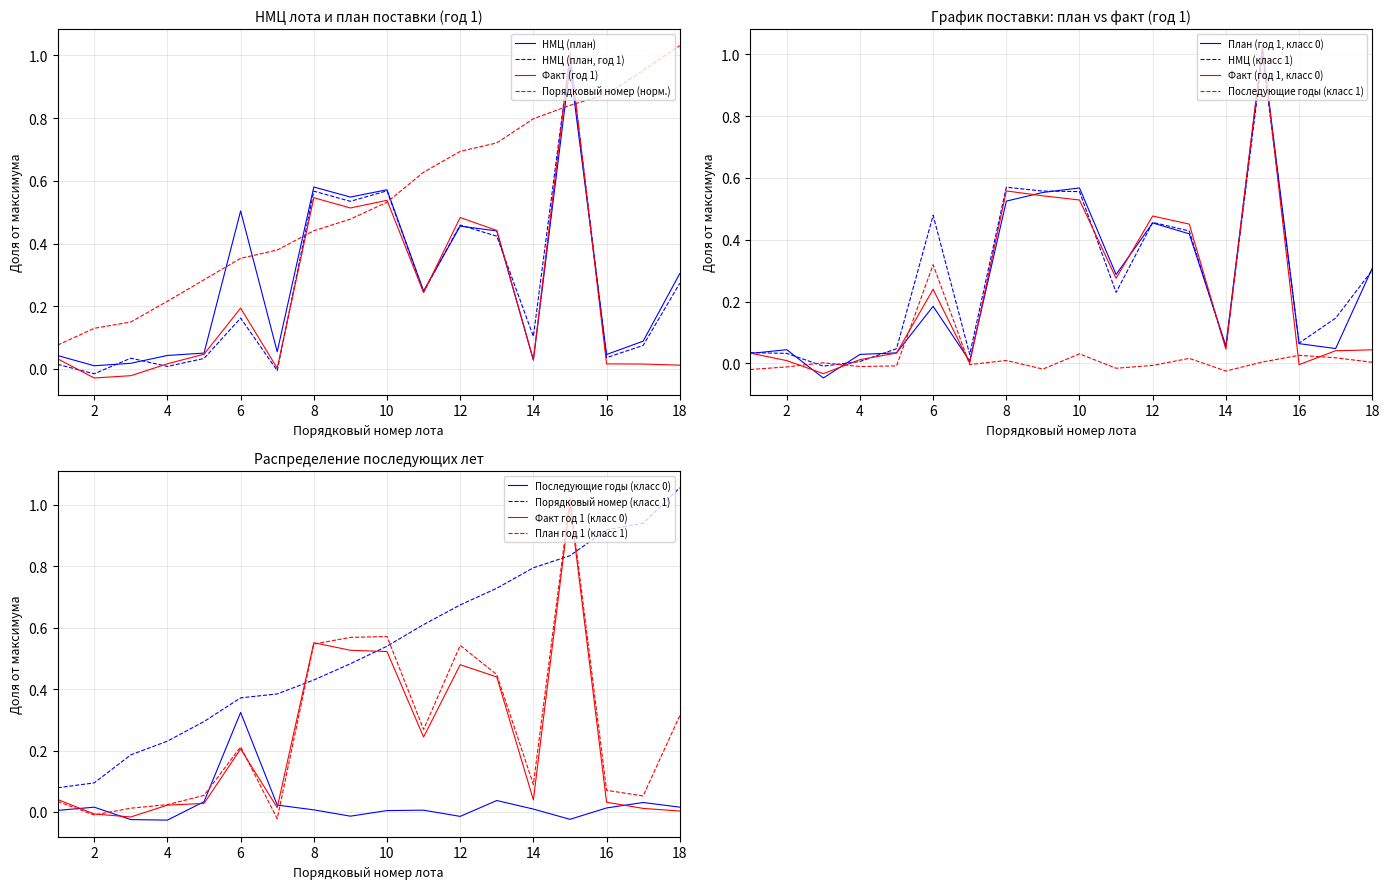

How many lines are shown in the chart?

4